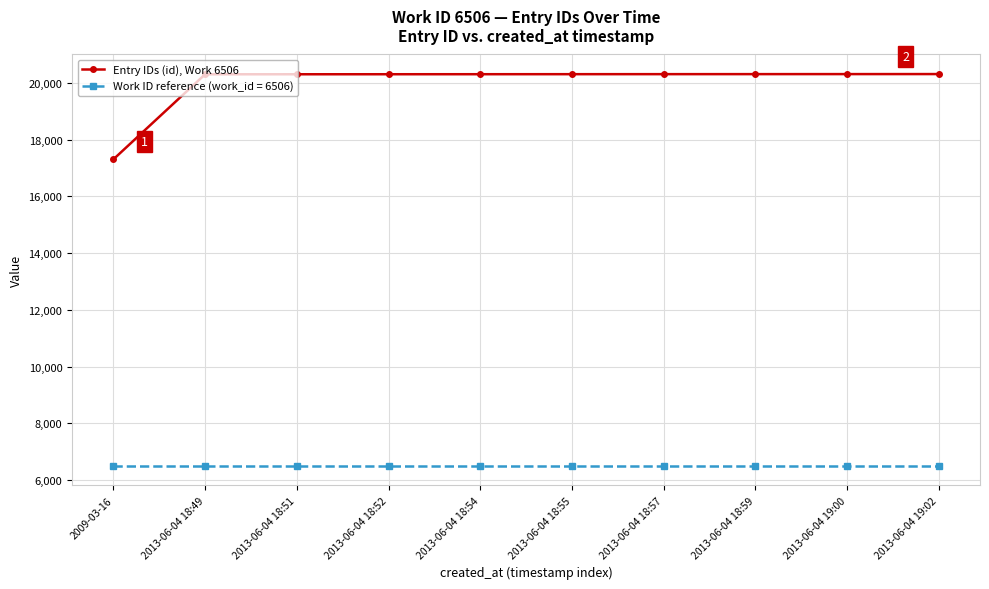

Which series has the largest range (max minus min)?

Entry IDs (id), Work 6506